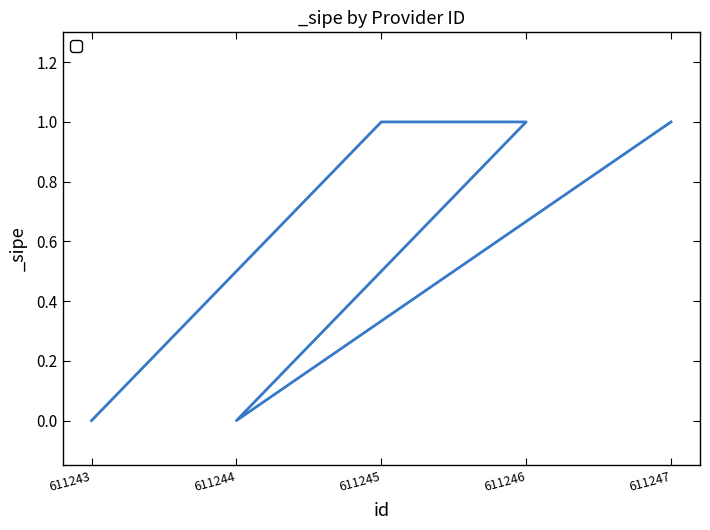

Between 611243 and 611246, which is larger?

611246